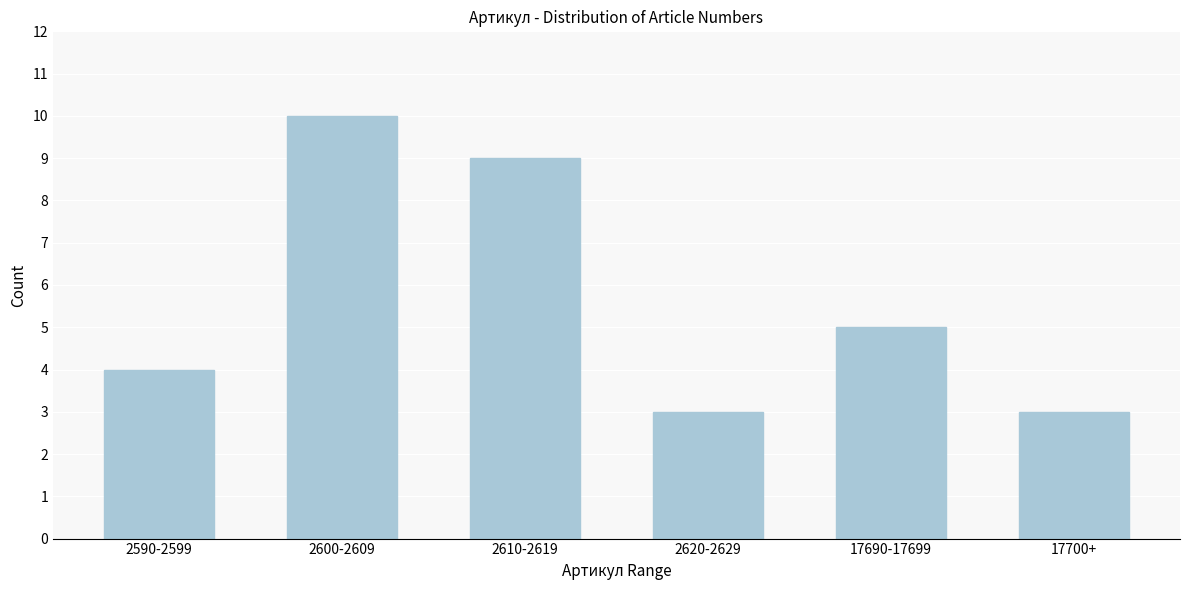

Reading left to right, extract all data points from this chart.

4	10	9	3	5	3